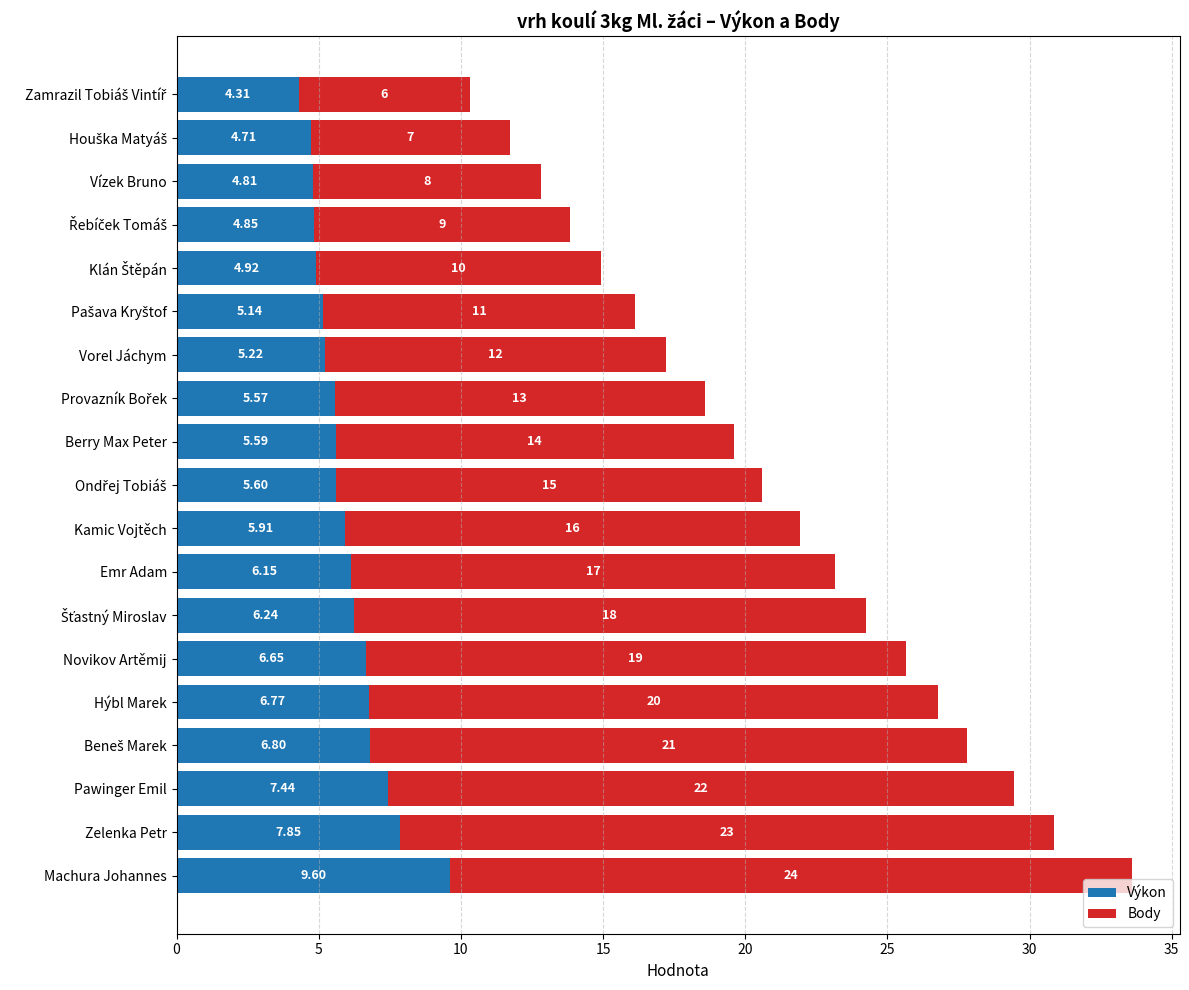

What are all the series names shown in the legend?

Výkon, Body